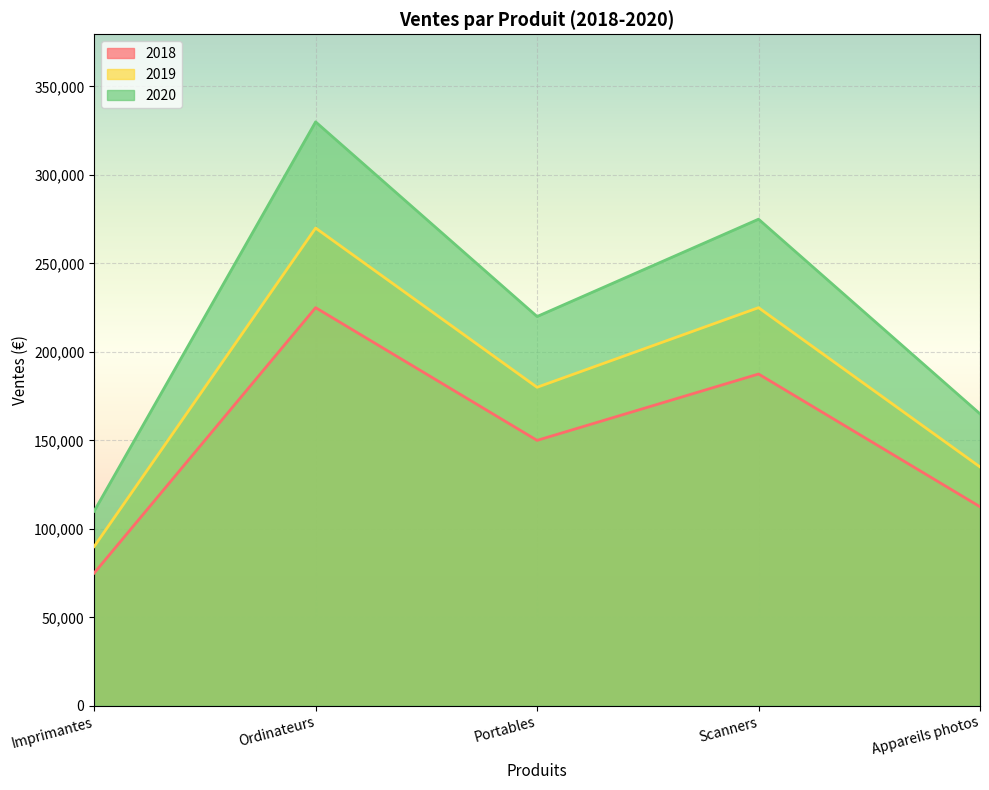

What is the sum of all 2019 values?

900000